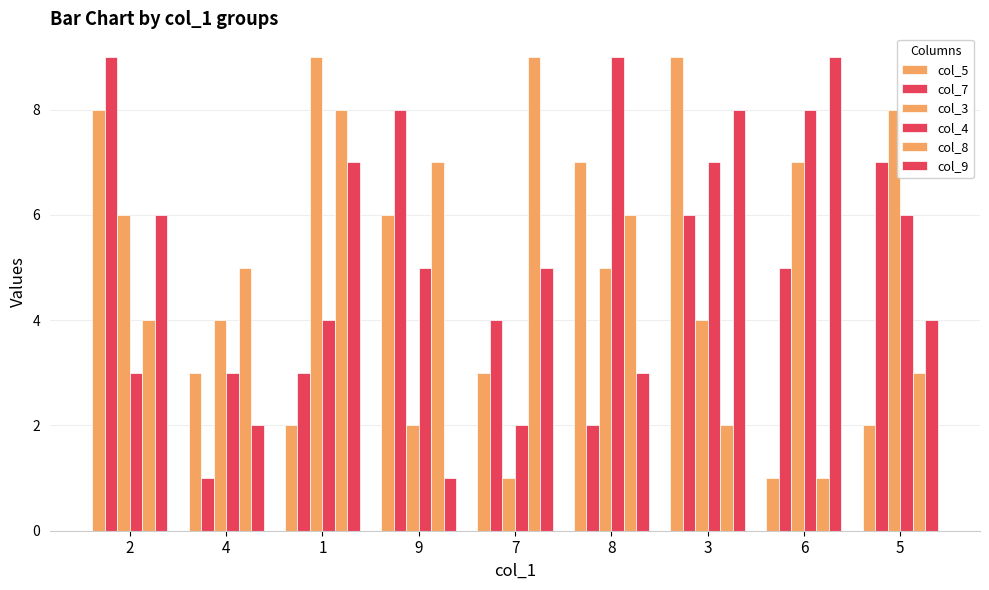

What is the difference between the highest and lowest values at 6?

8